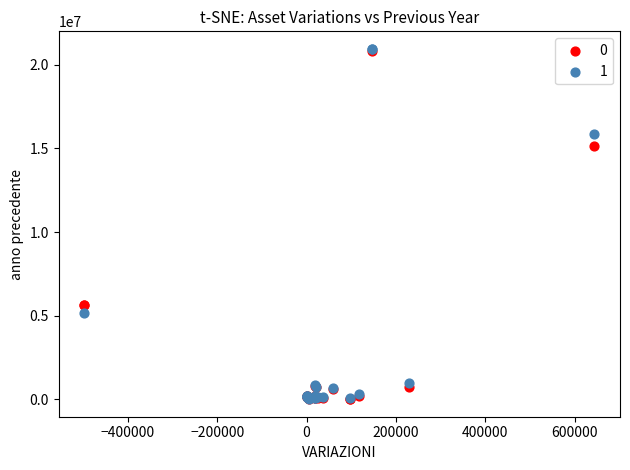

What are all the series names shown in the legend?

0, 1